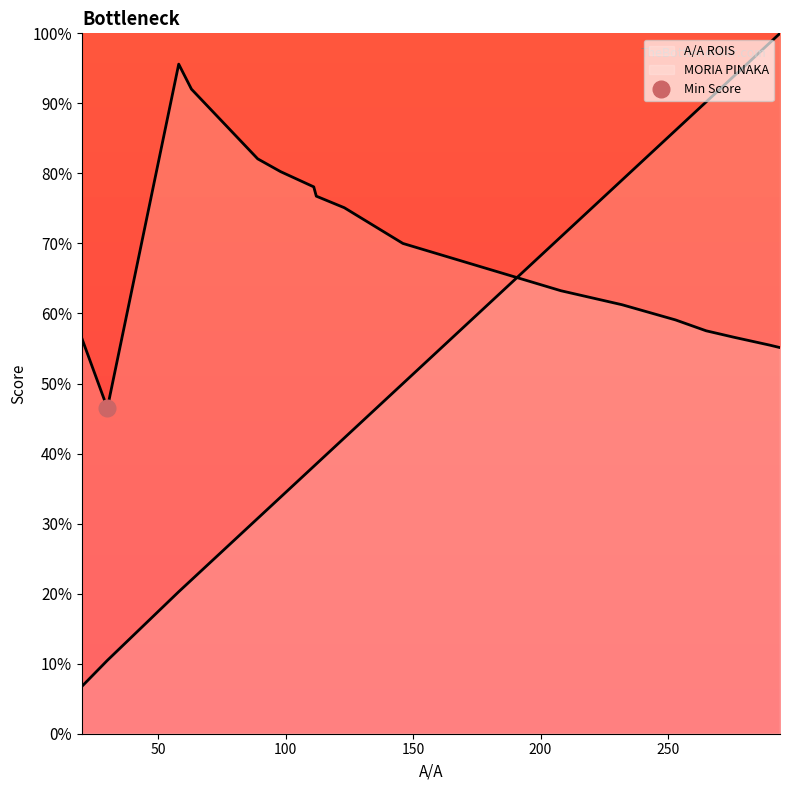

Which series has the largest total across all categories?

MORIA PINAKA